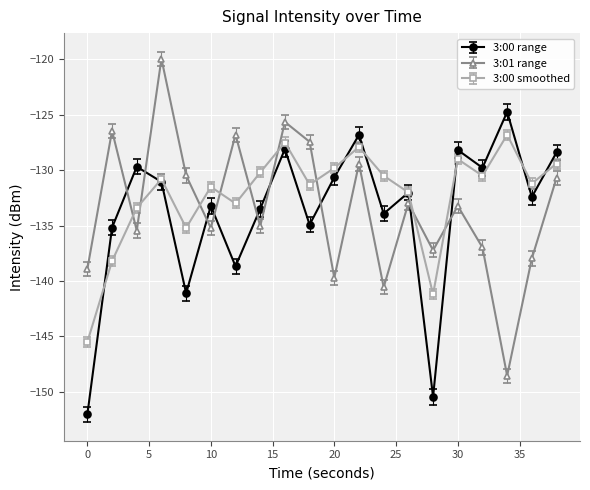

How many lines are shown in the chart?

3